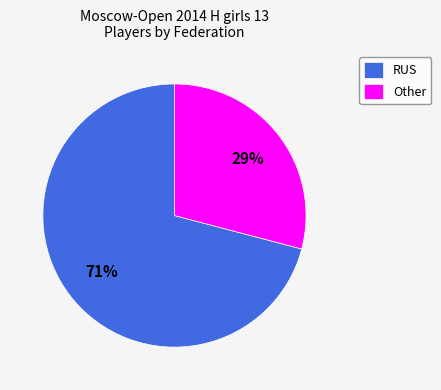

Which category has the smallest portion of the pie?

Other